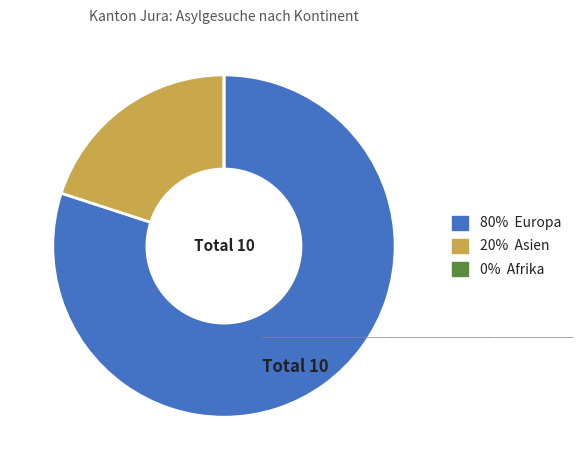

Is there any slice that represents more than half of the pie?

Yes